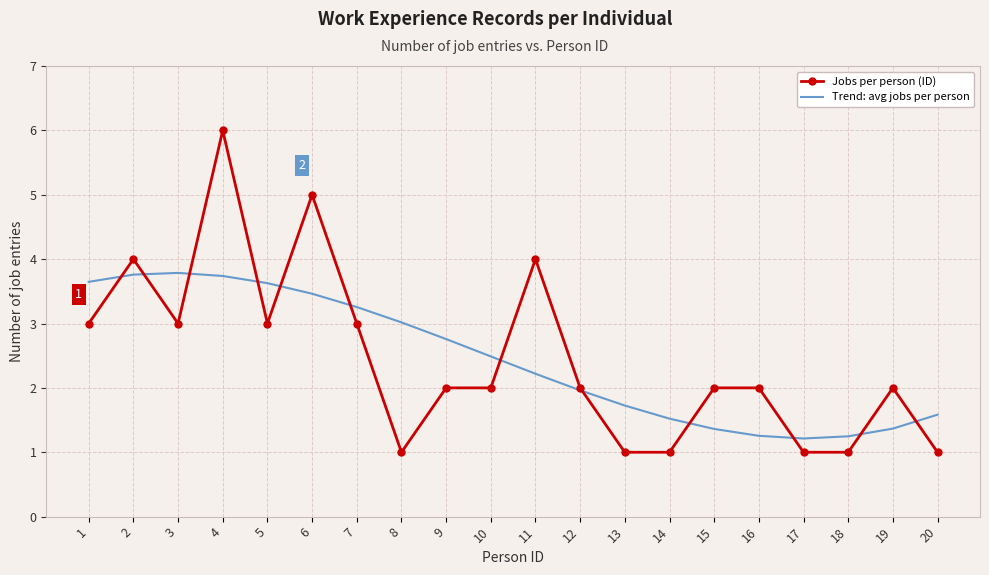

List the series in order of their peak value, lowest first.

Trend: avg jobs per person, Jobs per person (ID)